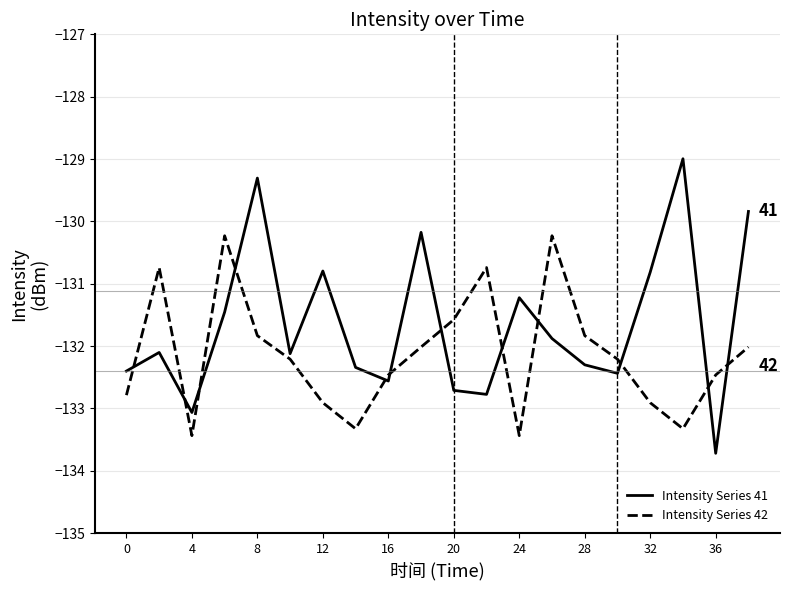

In Intensity Series 41, how many points are higher than both neighbors (excluding endpoints)?

6